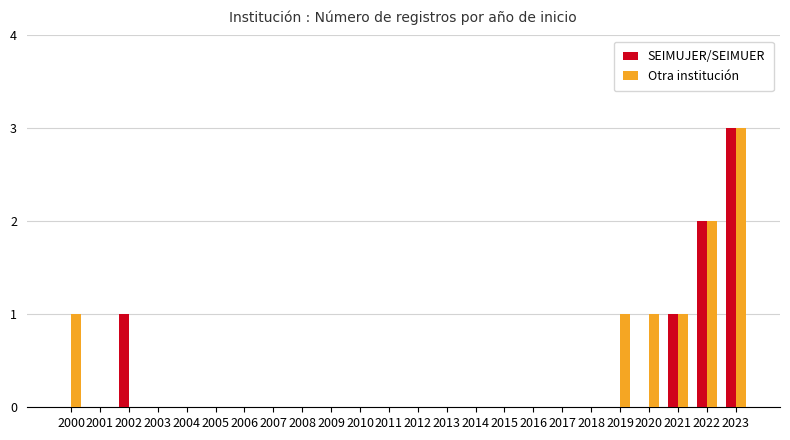

Between 2000 and 2008, which series saw the biggest shift?

Otra institución